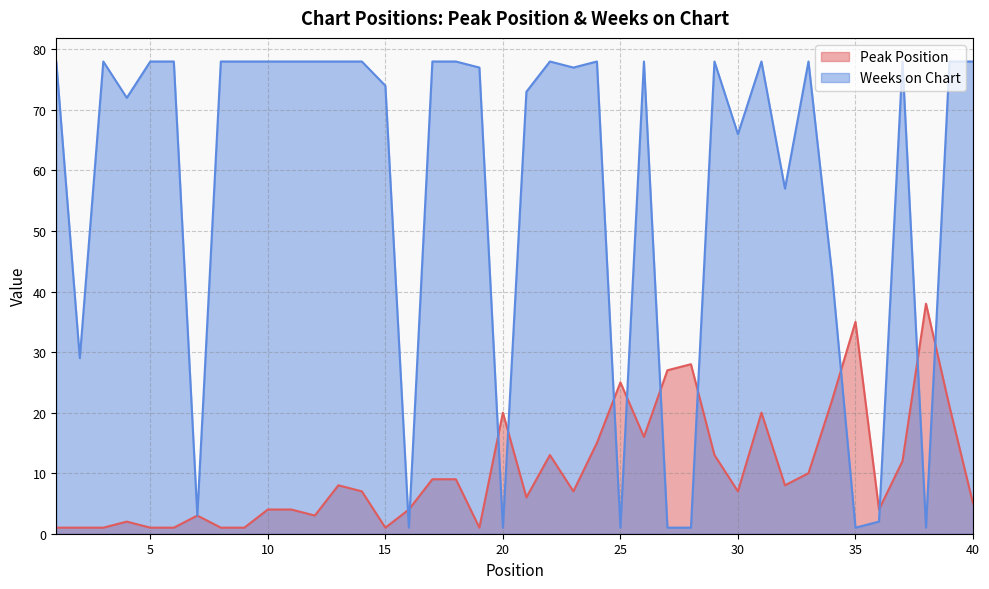

At which category does the chart reach its peak across all series?

1